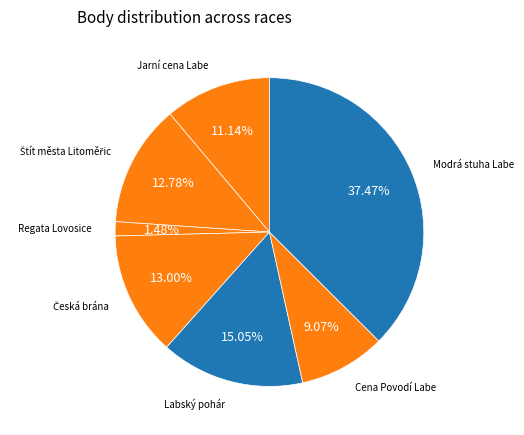

Does Labský pohár represent more than half of the total?

No